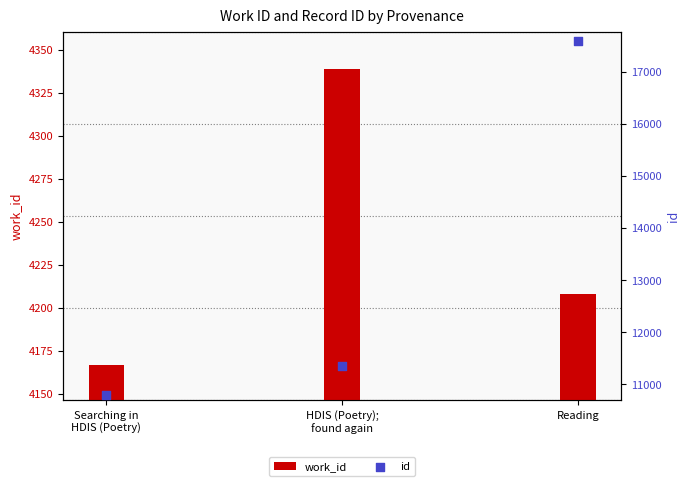

Is the value of work_id at HDIS (Poetry);
found again greater than the value of id at Searching in
HDIS (Poetry)?

No